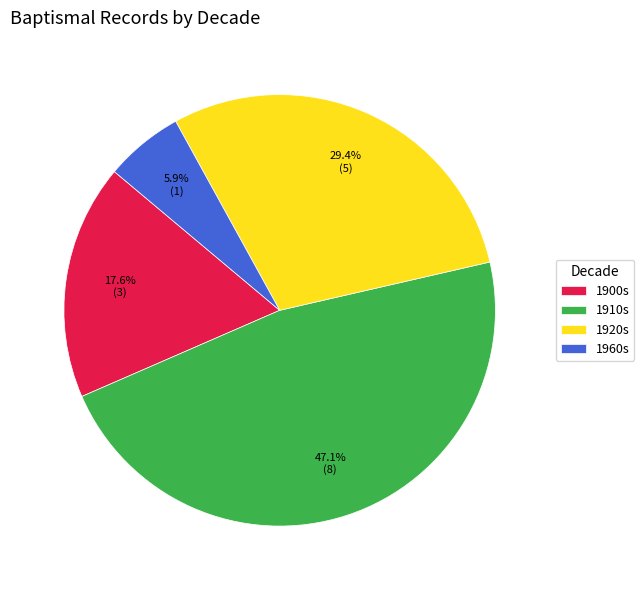

How many segments does this pie chart have?

4